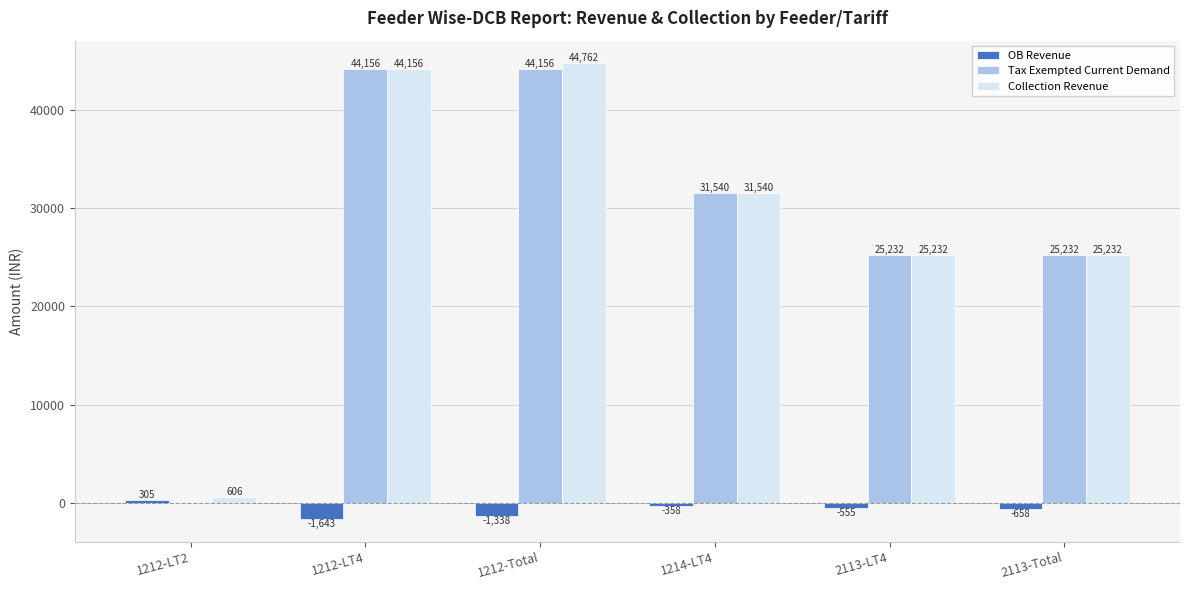

What is the greatest value displayed?

44761.6